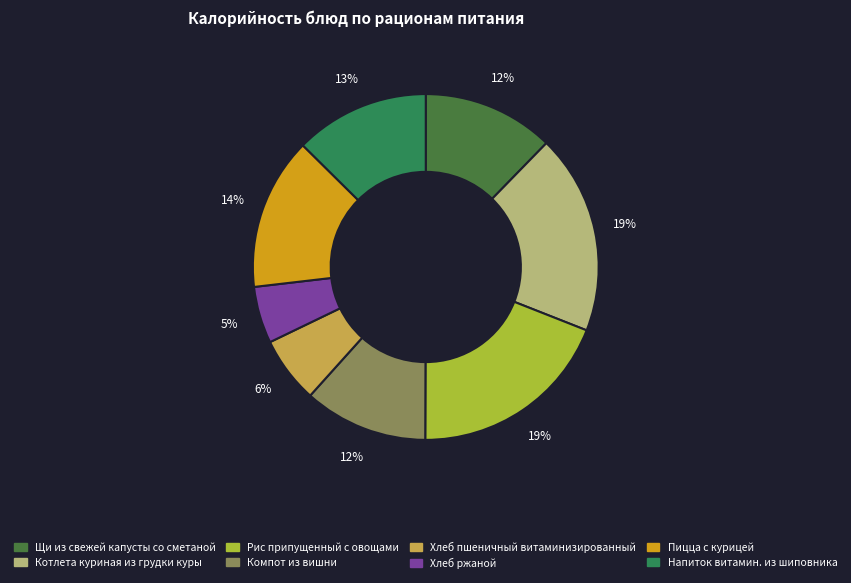

How many slices are in this pie chart?

8